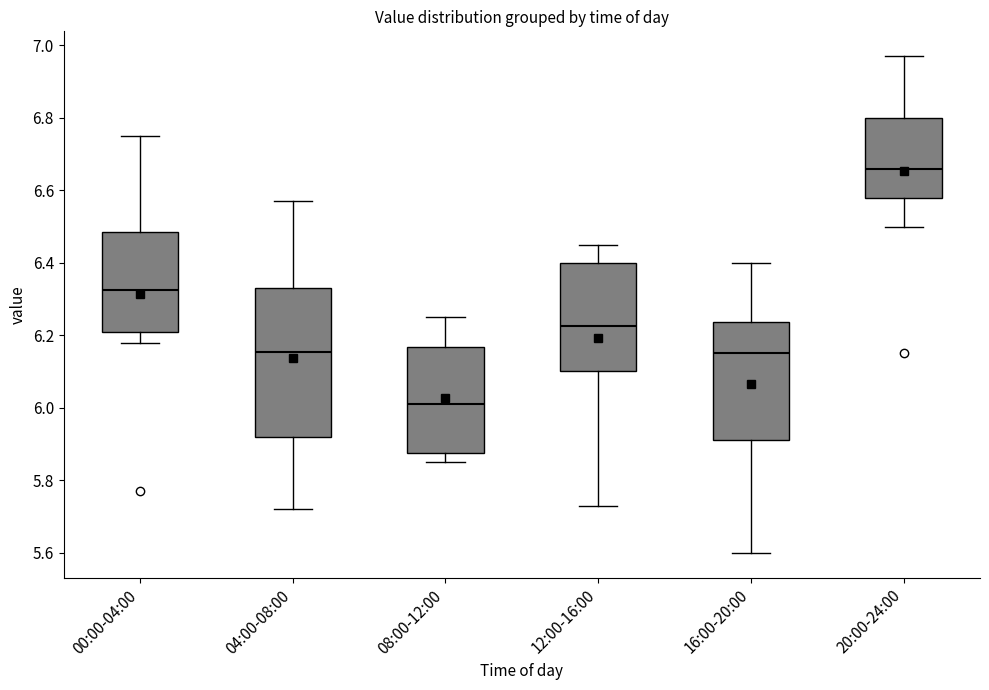

Where does the lower whisker of the box for 16:00-20:00 end on the y-axis? The values are not printed on the chart, so give them approximately, as read against the axis.

5.60